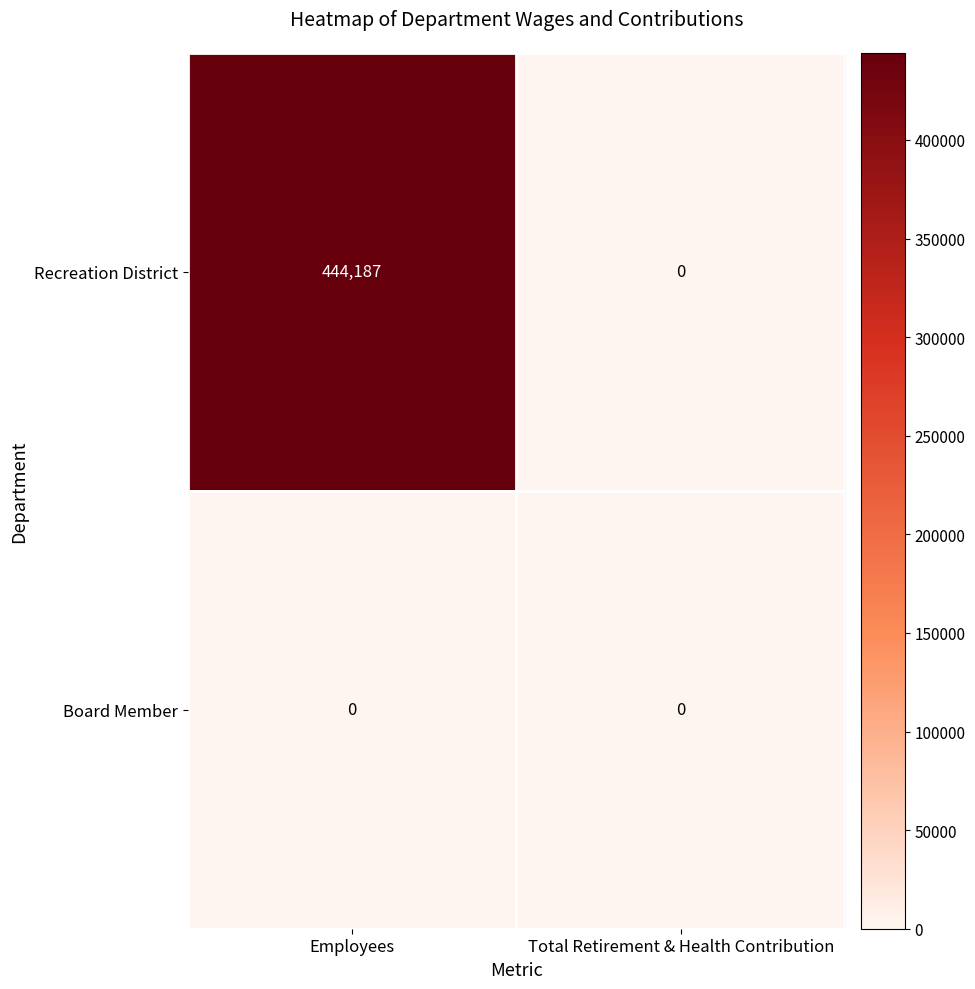

Rank the series by their average value, from lowest to highest.

Board Member, Recreation District